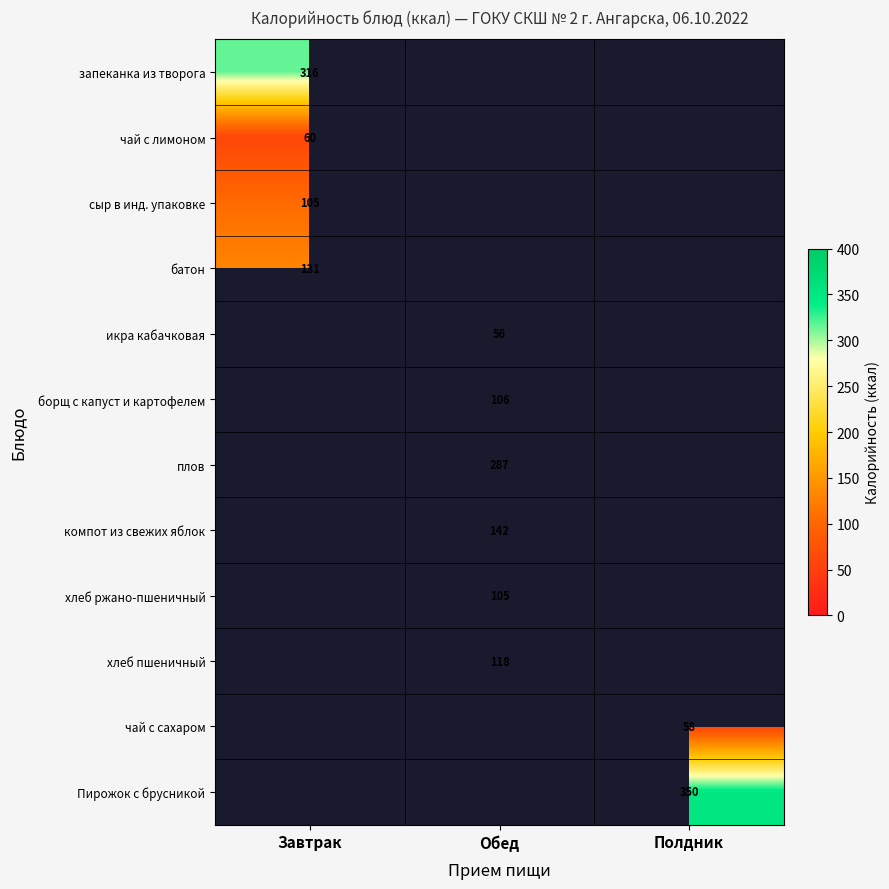

True or false: хлеб пшеничный has a value of 175 at Обед.

False